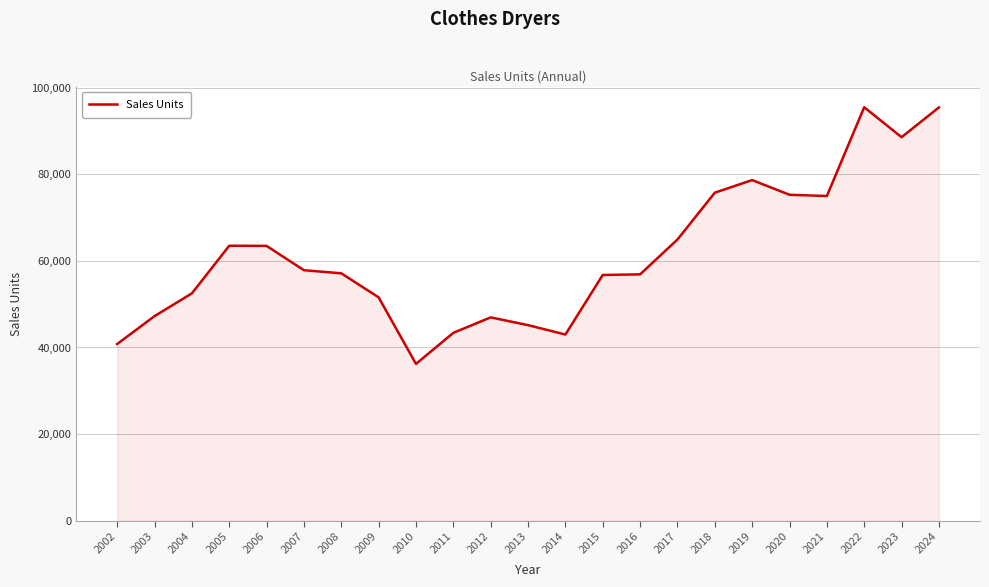

What is the difference between the values at 2018 and 2003?

28529